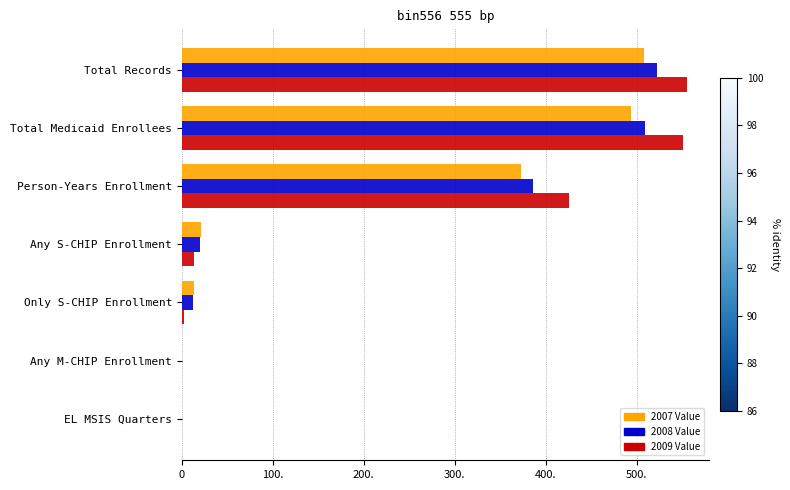

What are all the series names shown in the legend?

2007 Value, 2008 Value, 2009 Value